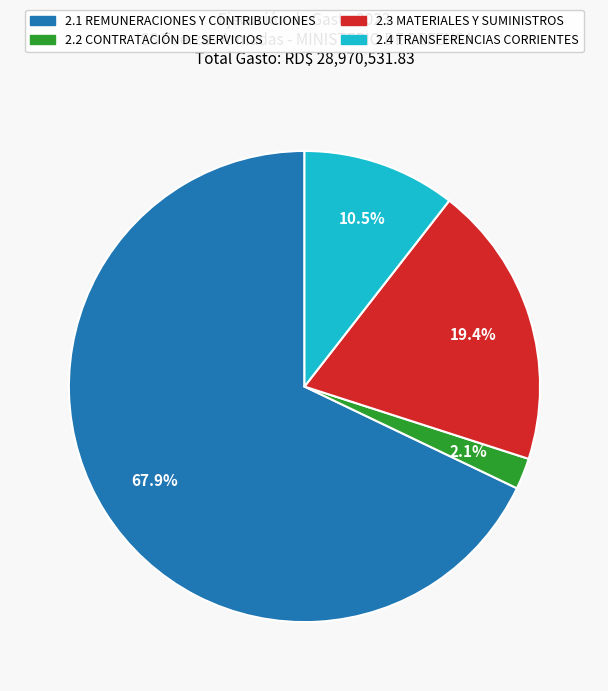

Is there any slice that represents more than half of the pie?

Yes